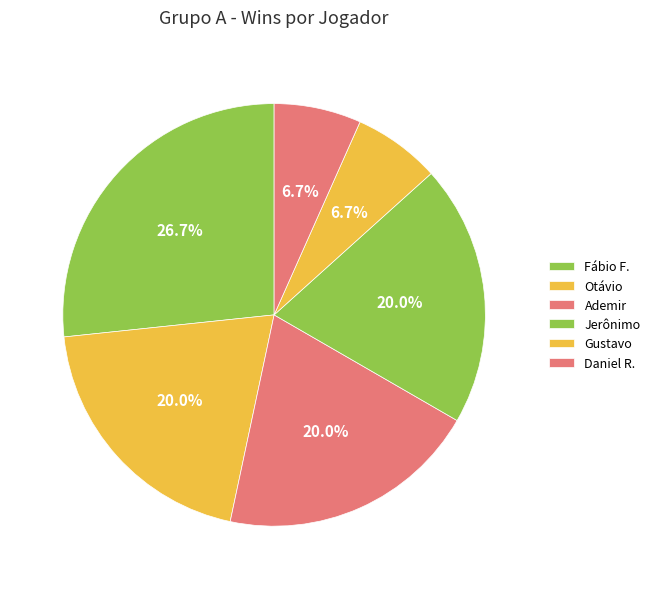

How many segments does this pie chart have?

6